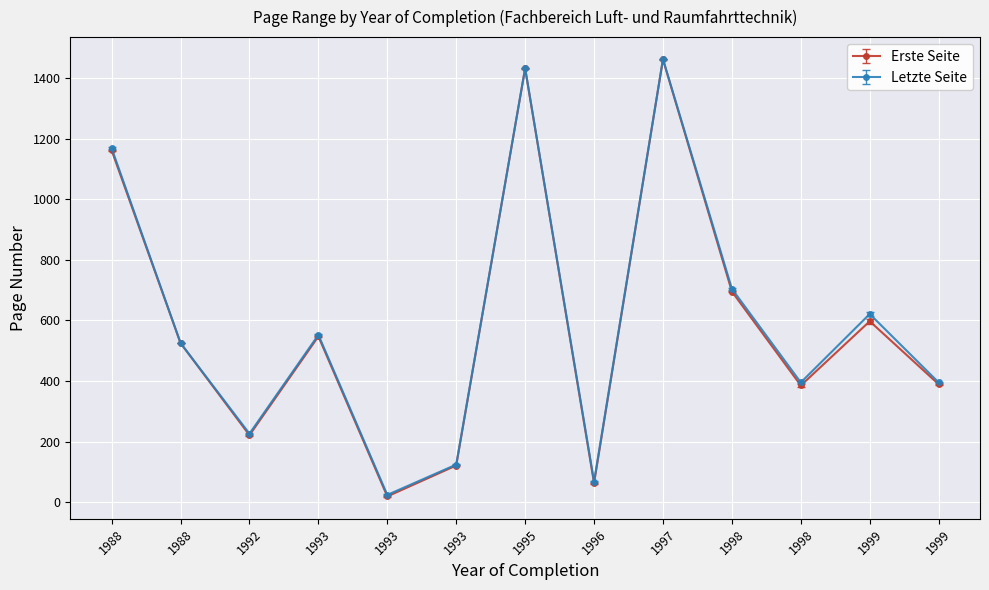

Read the Erste Seite value at 1993.

19